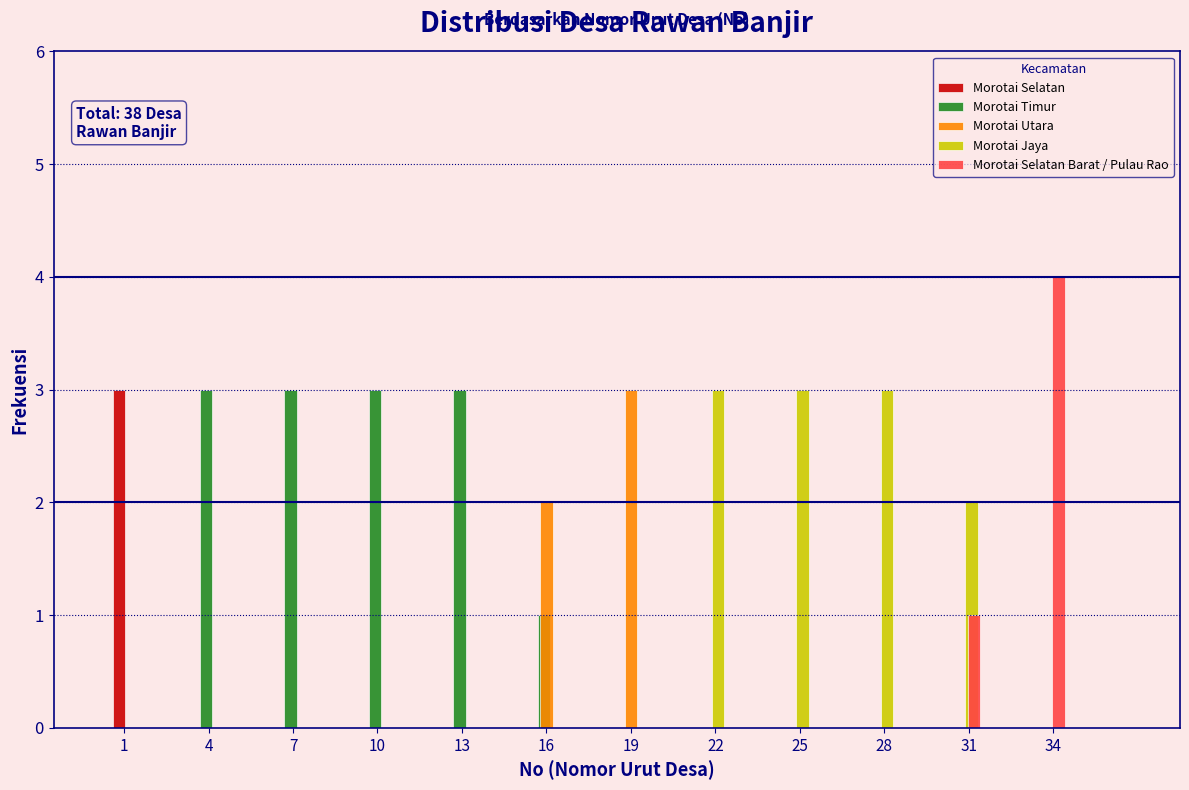

Which series changed the most between 4 and 31?

Morotai Timur